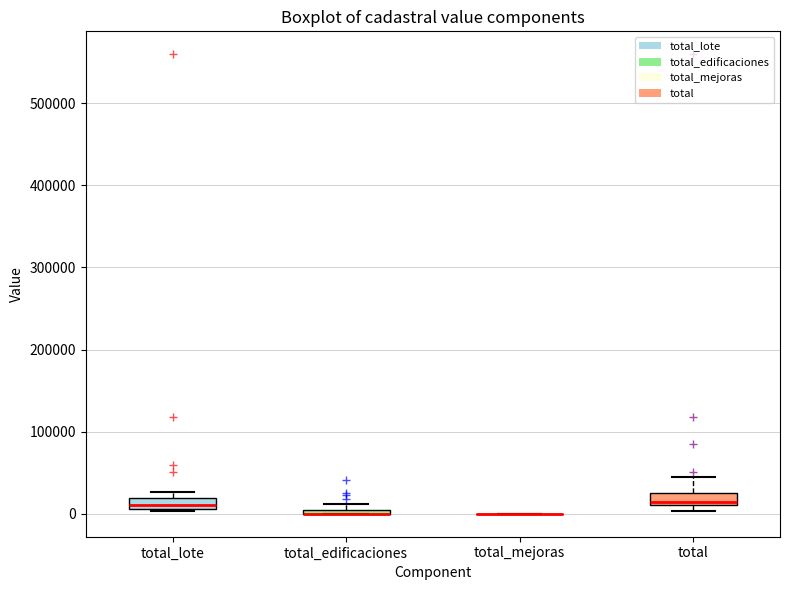

Where is the lower edge of the box for total on the y-axis? The values are not printed on the chart, so give them approximately, as read against the axis.

10000